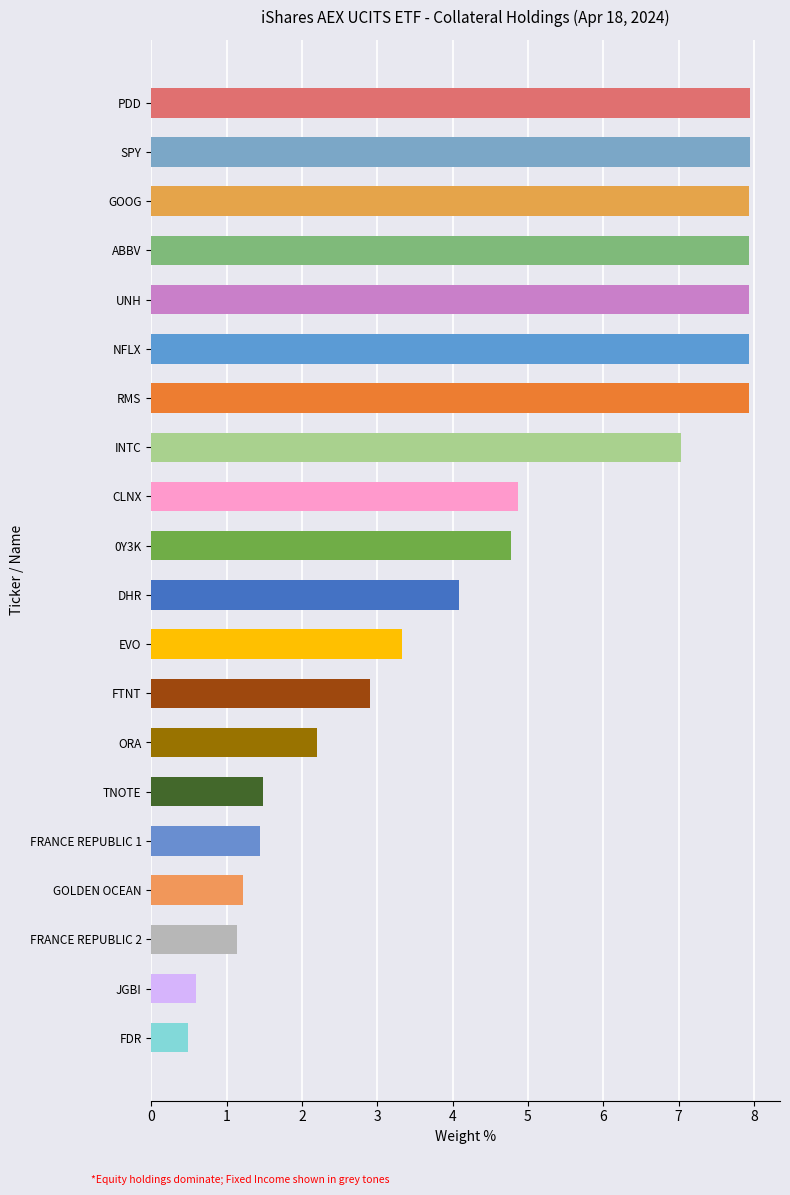

What is the change in value from UNH to FRANCE REPUBLIC 1?

-6.5